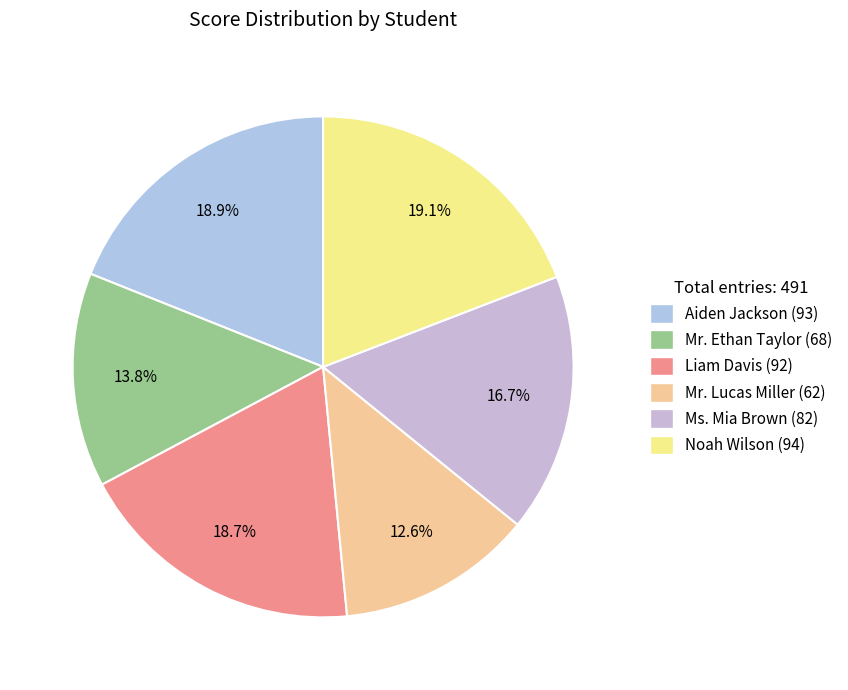

How many slices are in this pie chart?

6